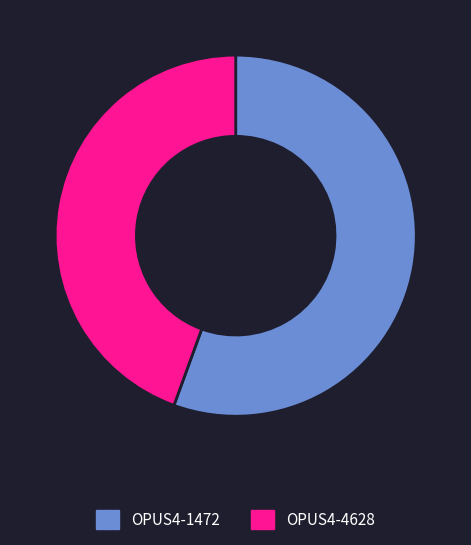

Combined, do OPUS4-1472 and OPUS4-4628 account for over 50%?

Yes